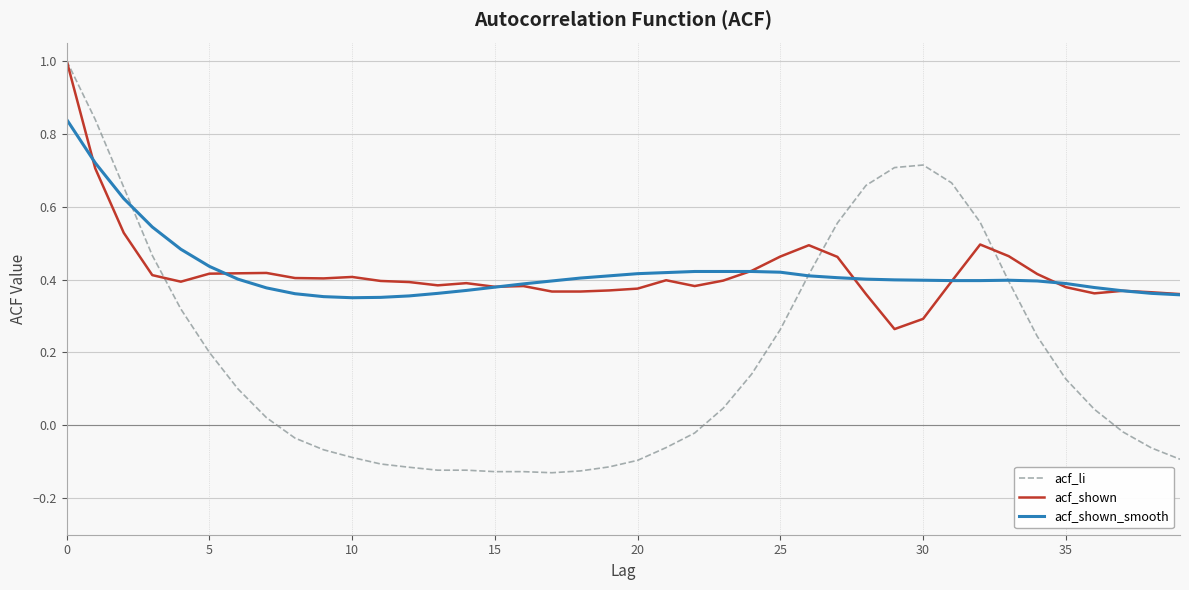

Which series has the largest range (max minus min)?

acf_li